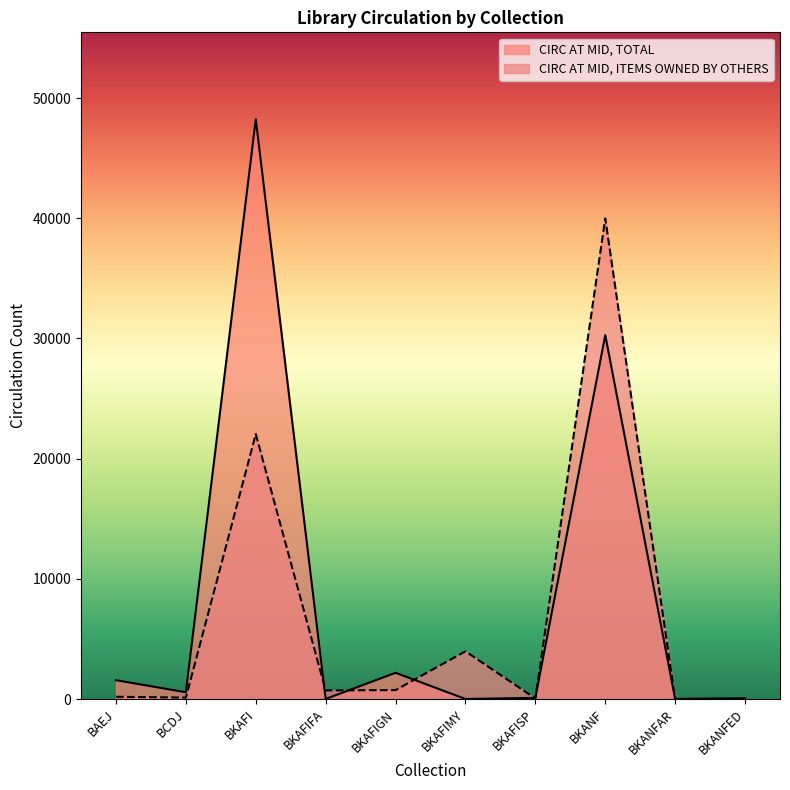

What is the value of the CIRC AT MID, TOTAL point at the 3rd from the left?

48230